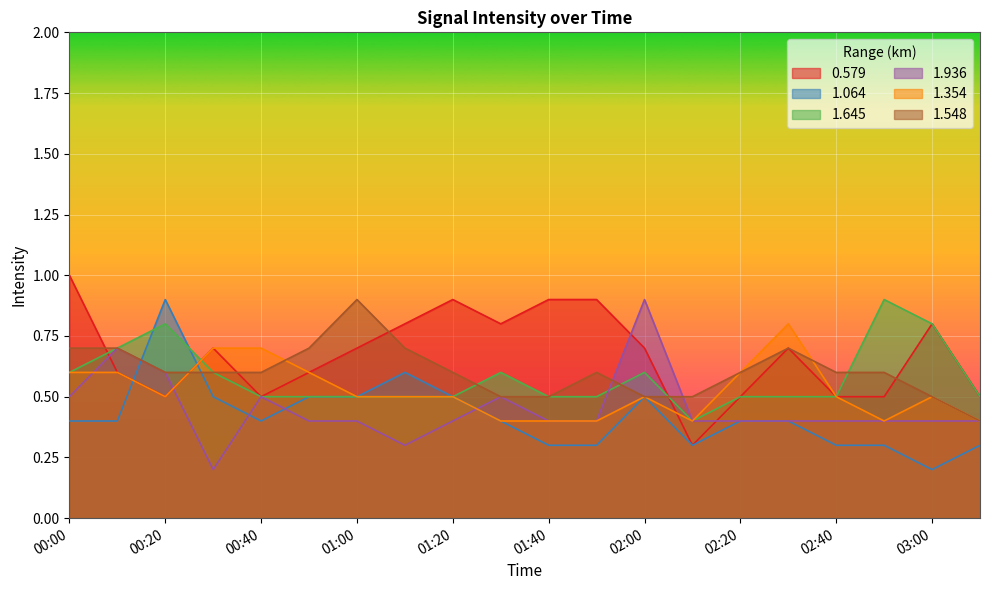

What is the value of the 0.579 point at the 19th from the left?

0.8